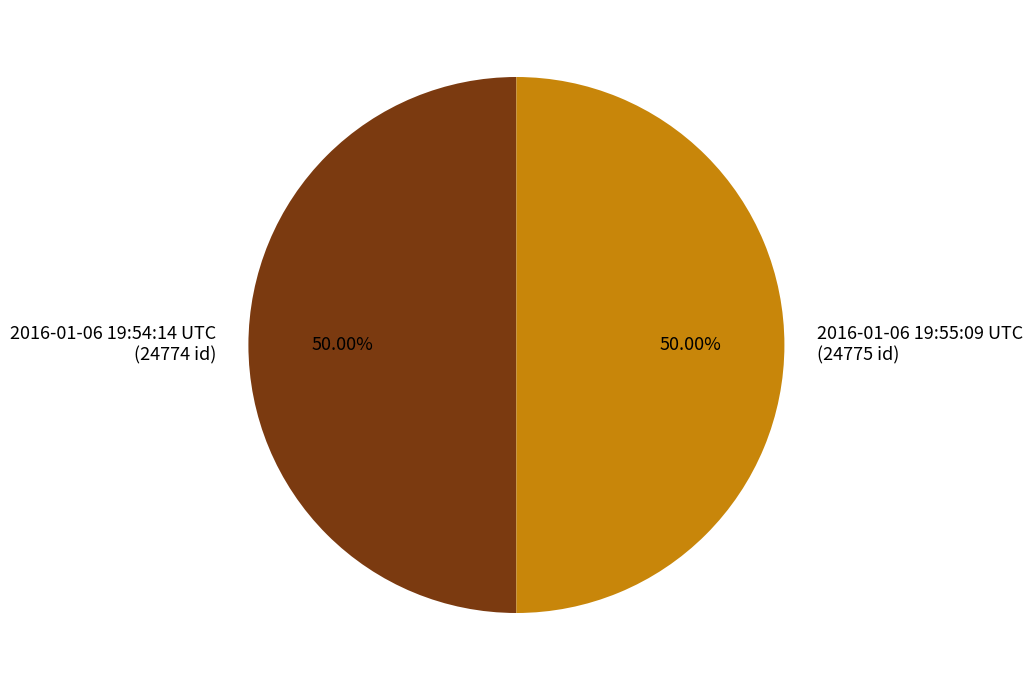

What is the ratio of the value at 2016-01-06 19:55:09 UTC (24775 id) to the value at 2016-01-06 19:54:14 UTC (24774 id)?

1.0